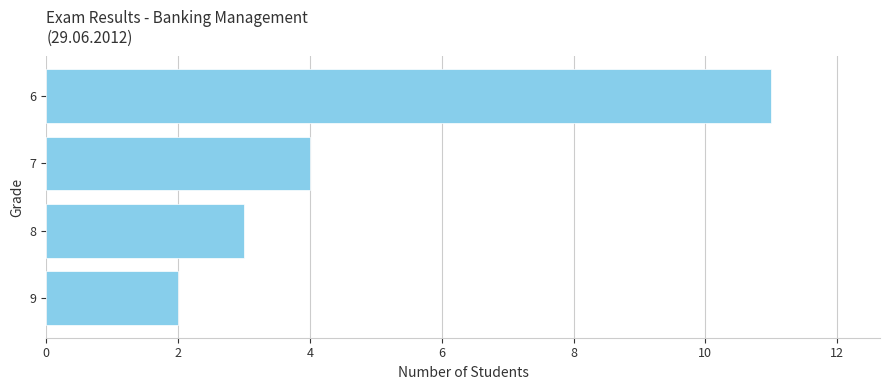

What is the approximate value at 8?

3